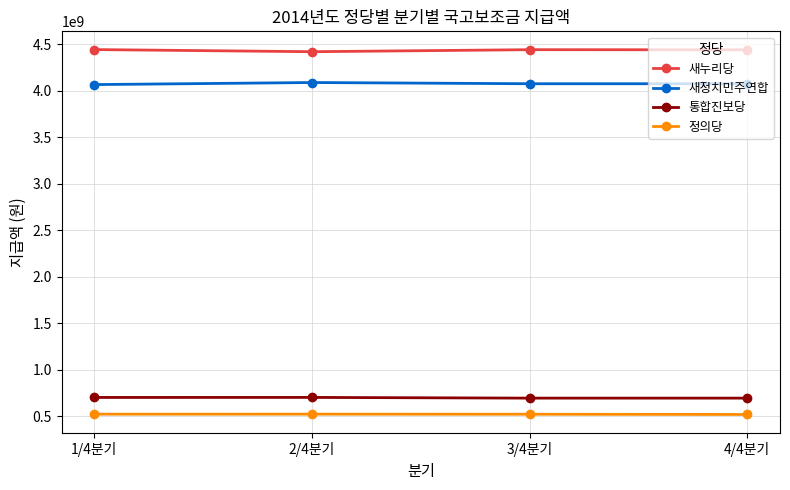

True or false: 통합진보당 has more than 2 interior local peaks.

False